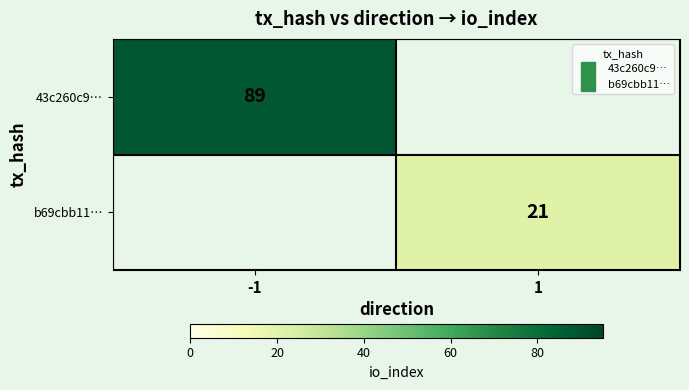

The value of 43c260c9… at -1 is 35.0. True or false?

False